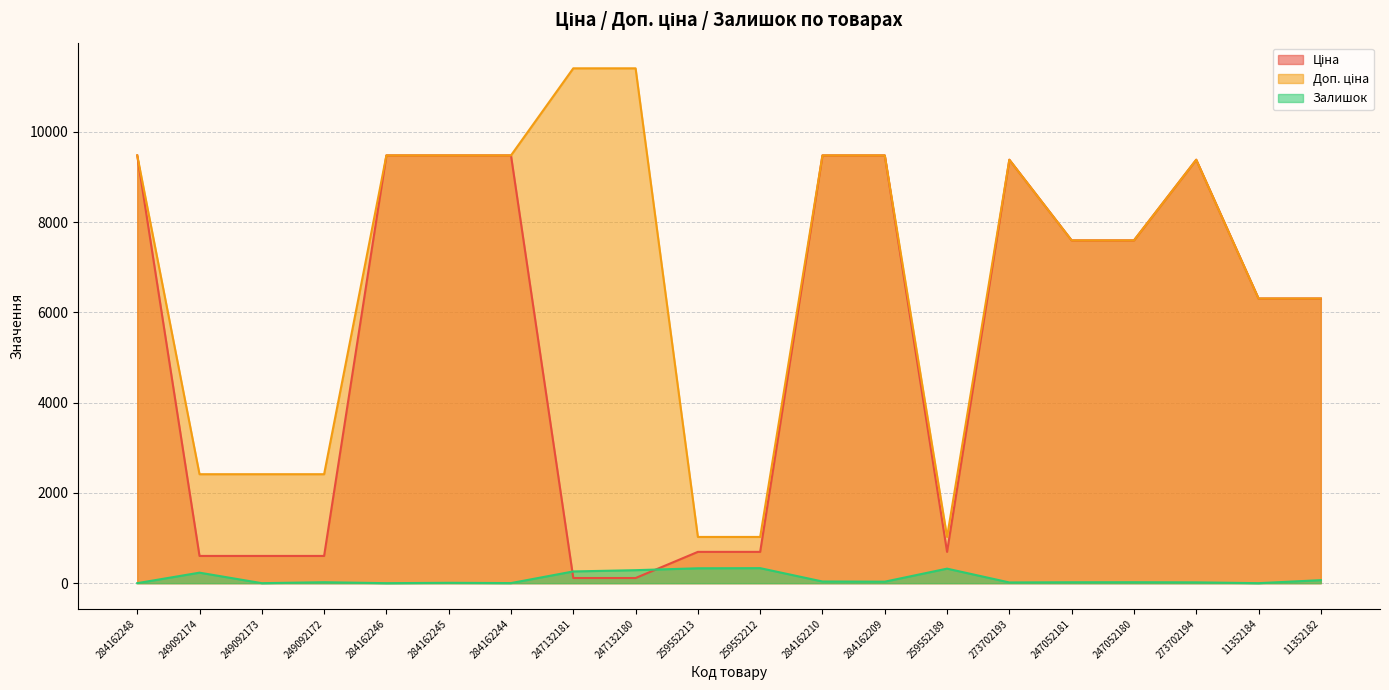

Reading left to right, list all the values displayed in this chart.

Ціна: 9480.1	603.7	603.7	603.7	9480.1	9480.1	9480.1	114.1	114.1	693.7	693.7	9480.1	9480.1	693.7	9384.0	7596.5	7596.5	9384.0	6308.8	6308.8
Доп. ціна: 9480.1	2414.8	2414.8	2414.8	9480.1	9480.1	9480.1	11410.0	11410.0	1024.6	1024.6	9480.1	9480.1	1024.6	9384.0	7596.5	7596.5	9384.0	6308.8	6308.8
Залишок: 0.0	233.0	0.0	21.0	0.0	8.0	2.0	260.0	288.0	330.0	333.0	37.0	33.0	322.0	16.0	20.0	21.0	18.0	0.0	67.0